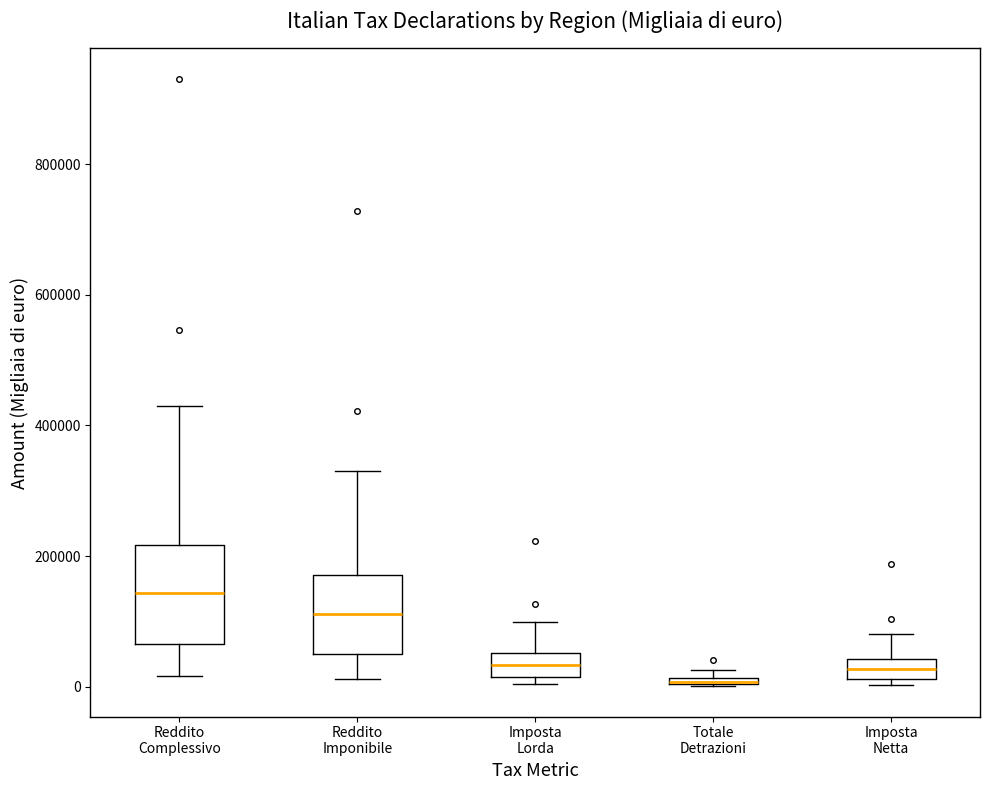

Where does the median line of the box for Reddito Complessivo sit on the y-axis? The values are not printed on the chart, so give them approximately, as read against the axis.

140000